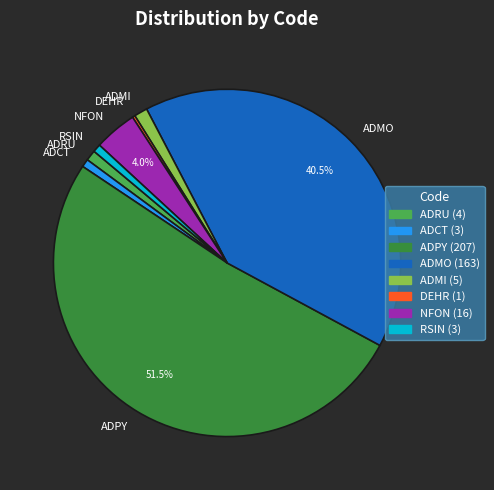

To the nearest percent, what is the combined percentage of ADMI and ADCT?

2%